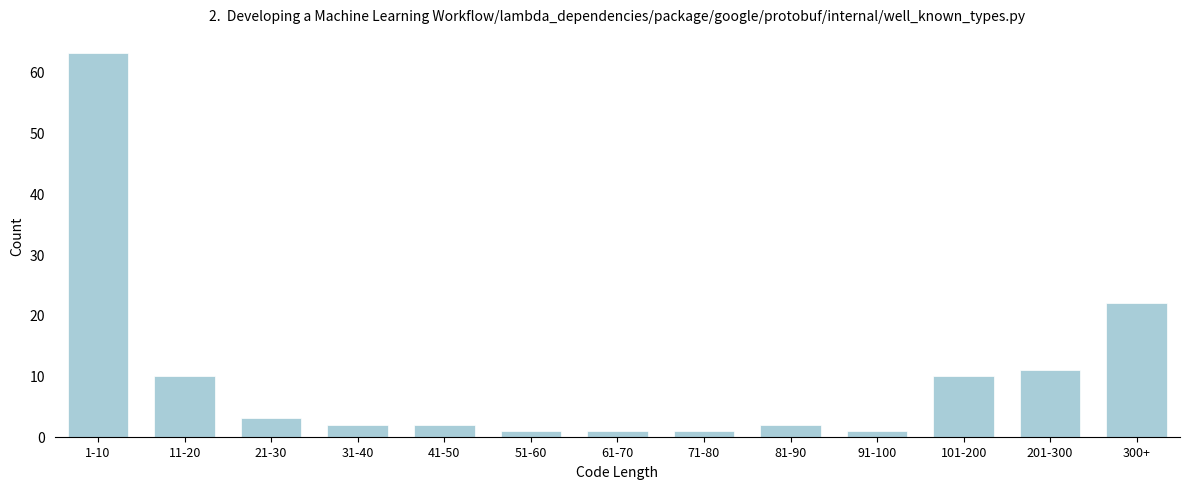

Reading right to left, list all the values displayed in this chart.

22	11	10	1	2	1	1	1	2	2	3	10	63